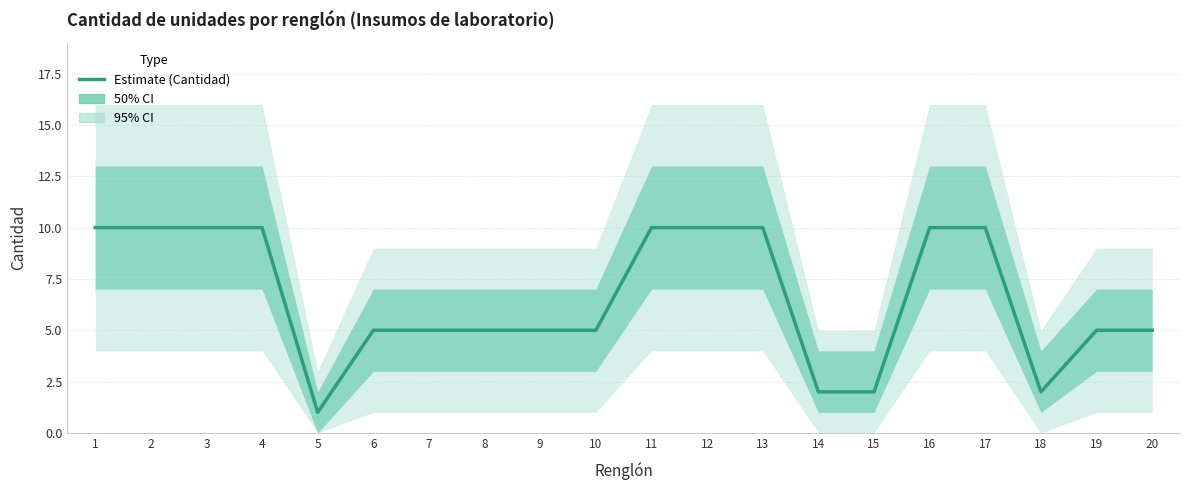

The value at 10 is 1. True or false?

False